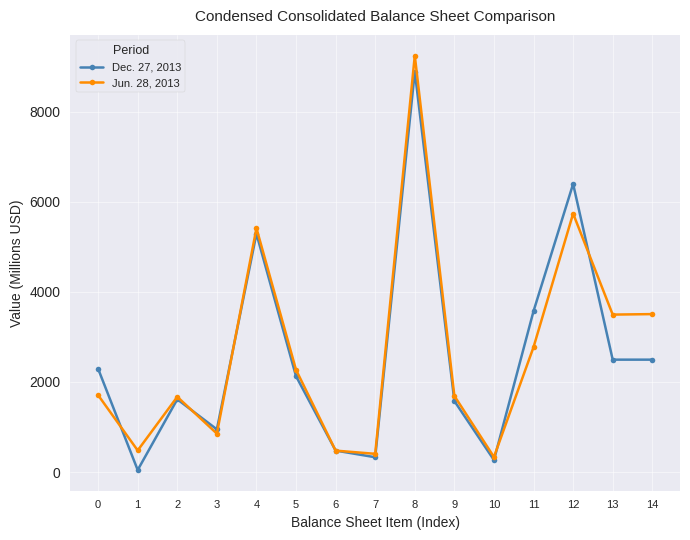

After their last crossing, which series has the higher values: Dec. 27, 2013 or Jun. 28, 2013?

Jun. 28, 2013